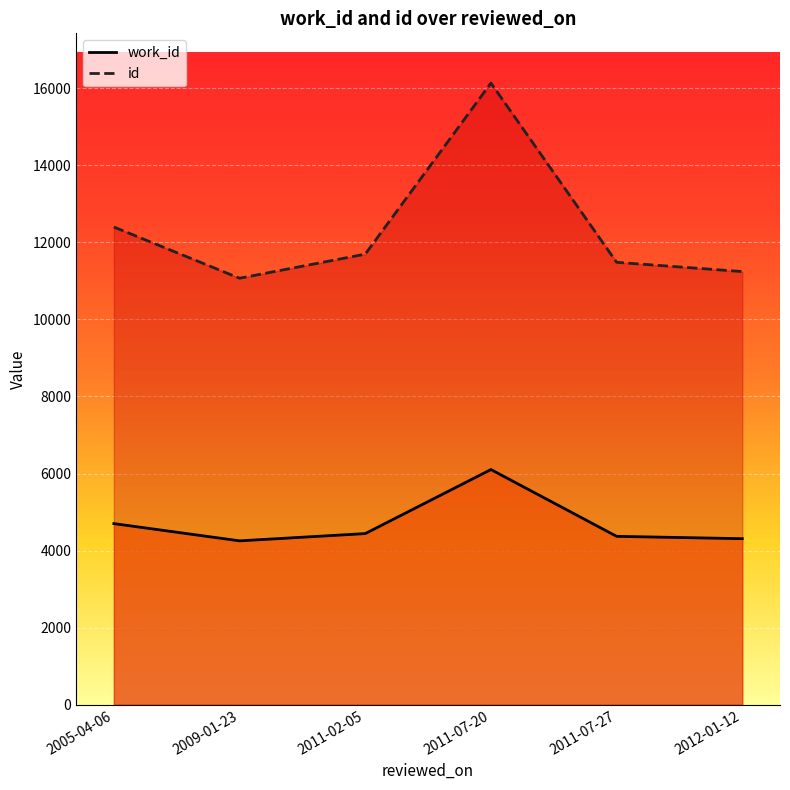

Where is the first local maximum for id?

2011-07-20